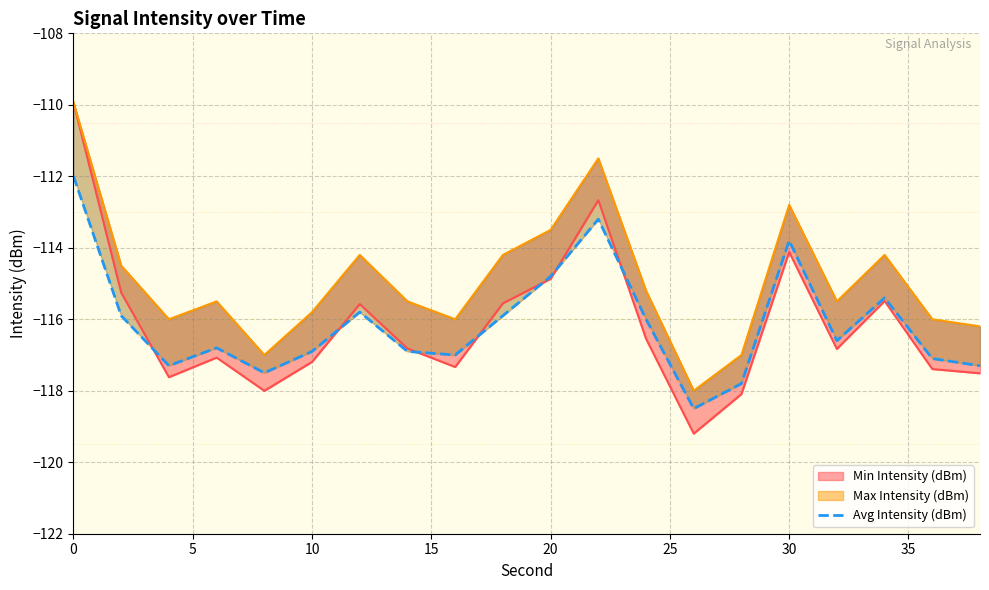

What is the greatest value displayed?

-112.0